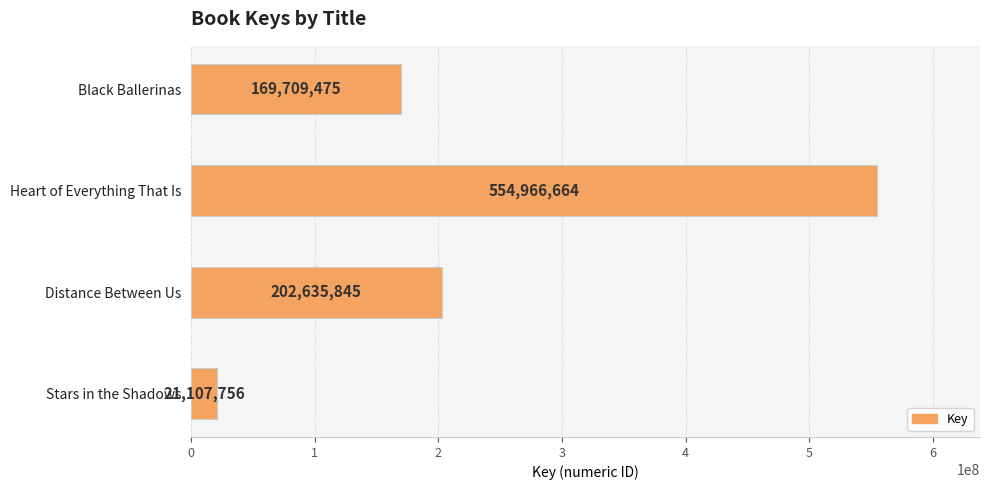

Reading top to bottom, what are all the values shown in this chart?

169709475	554966664	202635845	21107756